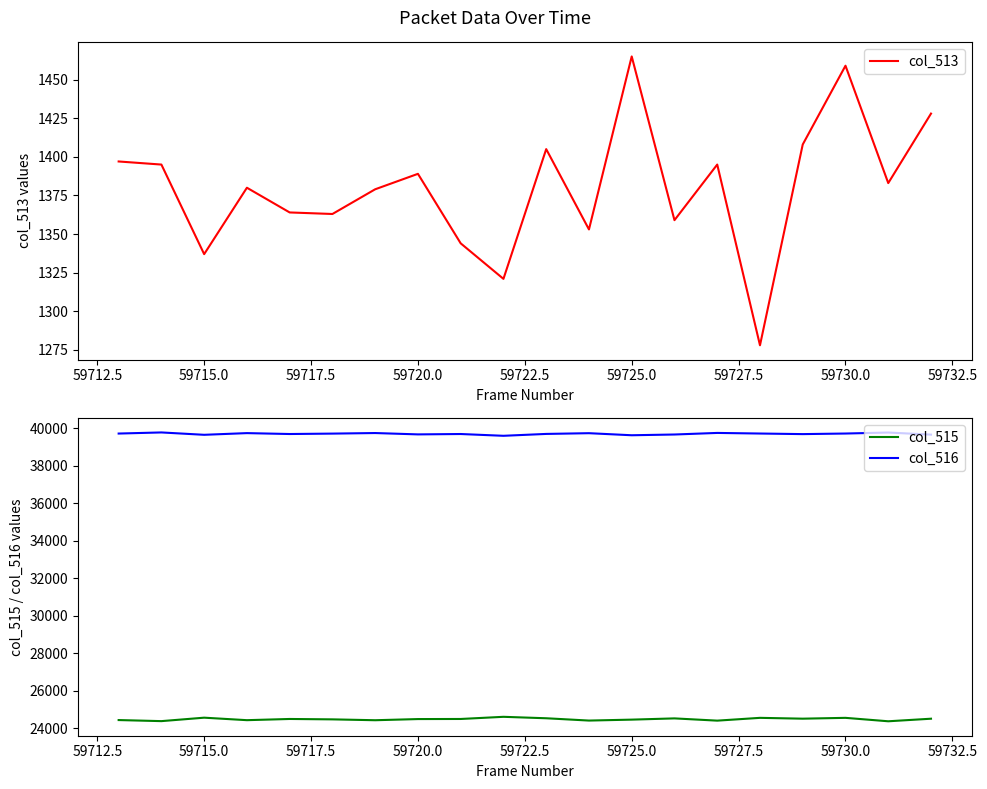

What is the sum of all col_516 values?

793862